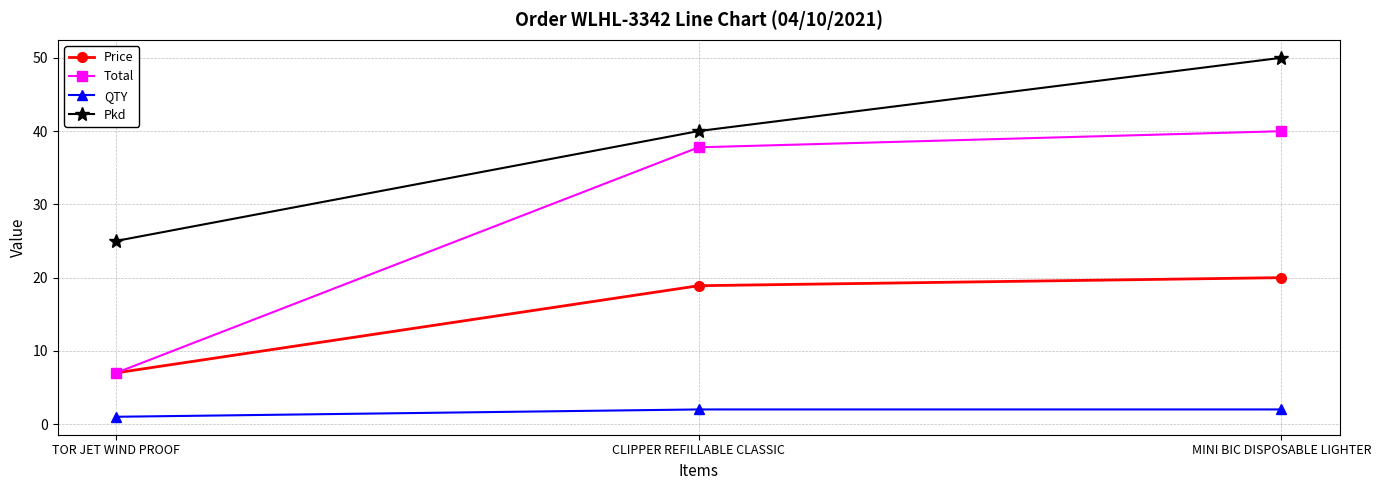

What position from the right is MINI BIC DISPOSABLE LIGHTER?

1